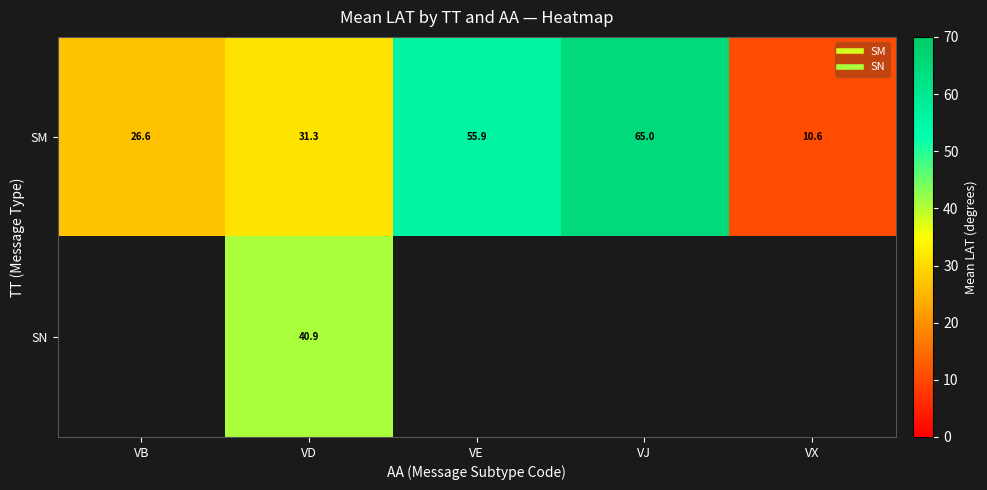

What is the spread (max minus min) of values at VD?

9.6